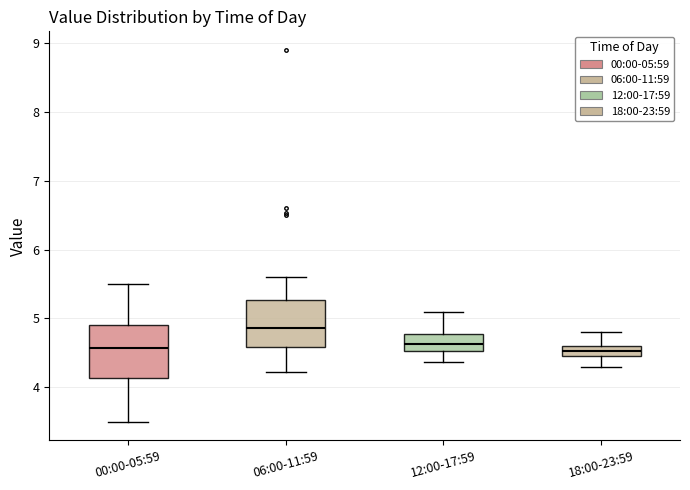

Which box's median line is the highest?

06:00-11:59